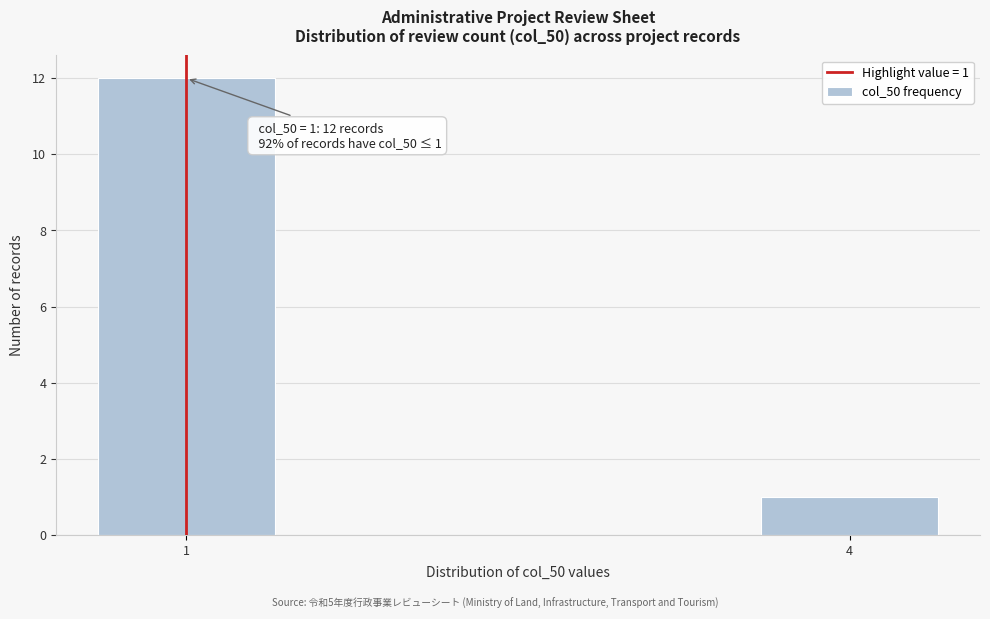

Reading left to right, list all the values displayed in this chart.

12	1